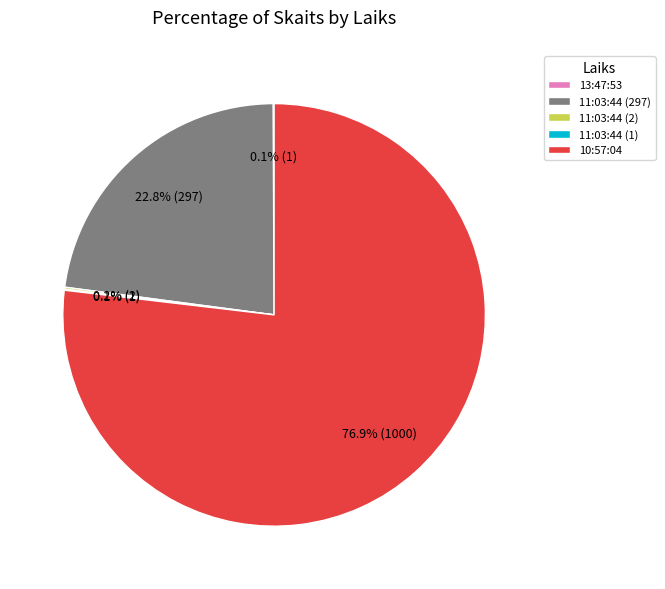

Combined, do 10:57:04 and 11:03:44 (297) account for over 50%?

Yes